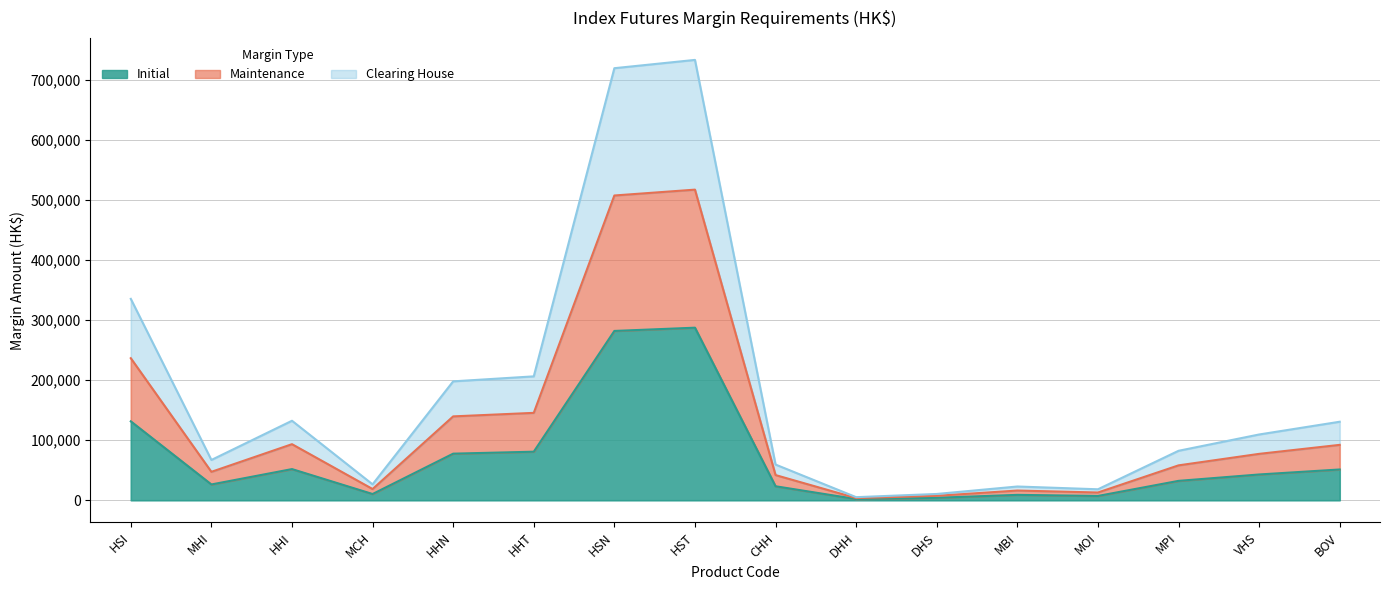

At which label is Initial closest to 144670?

HSI